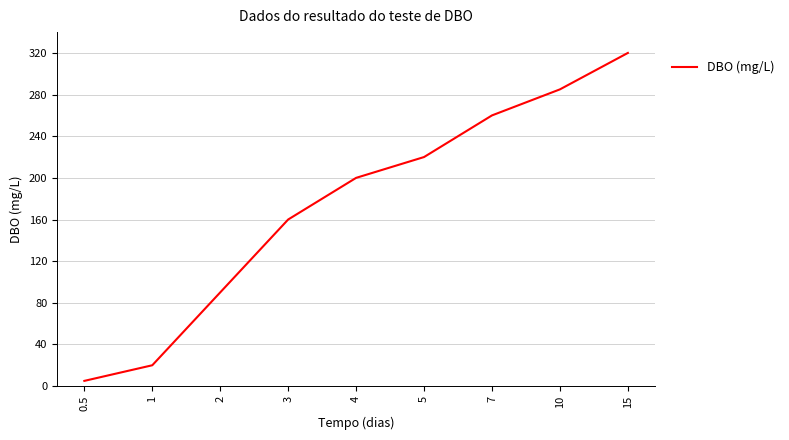

What is the sum of all values?

1560